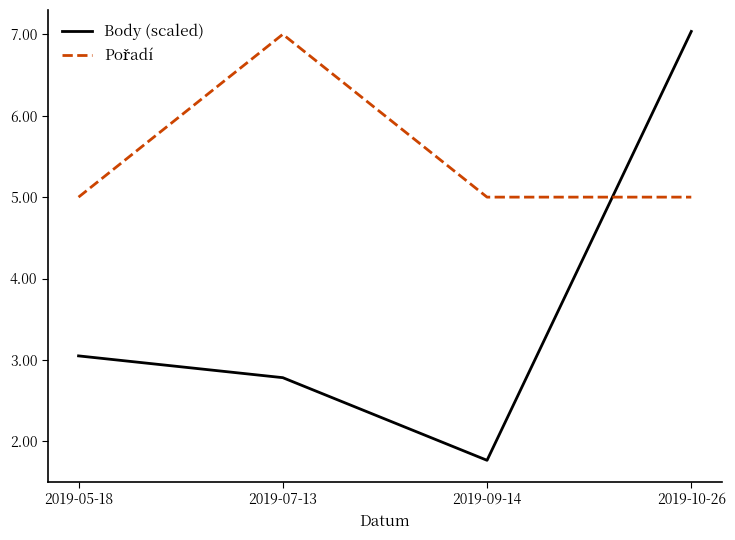

True or false: Body (scaled) has a value of 2.7 at 2019-09-14.

False